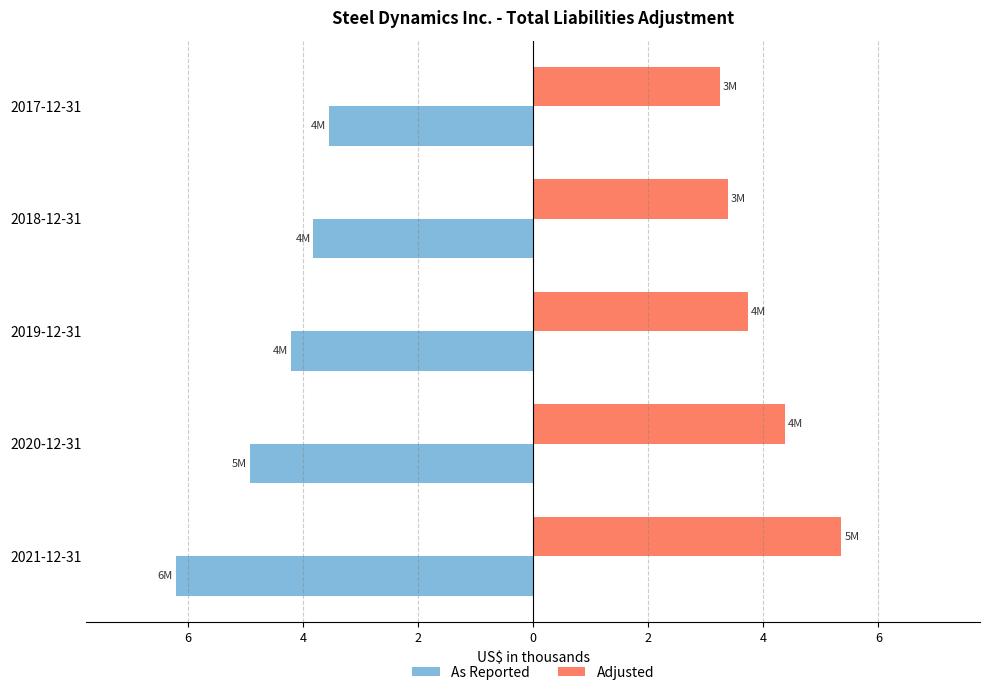

What are all the series names shown in the legend?

As Reported, Adjusted